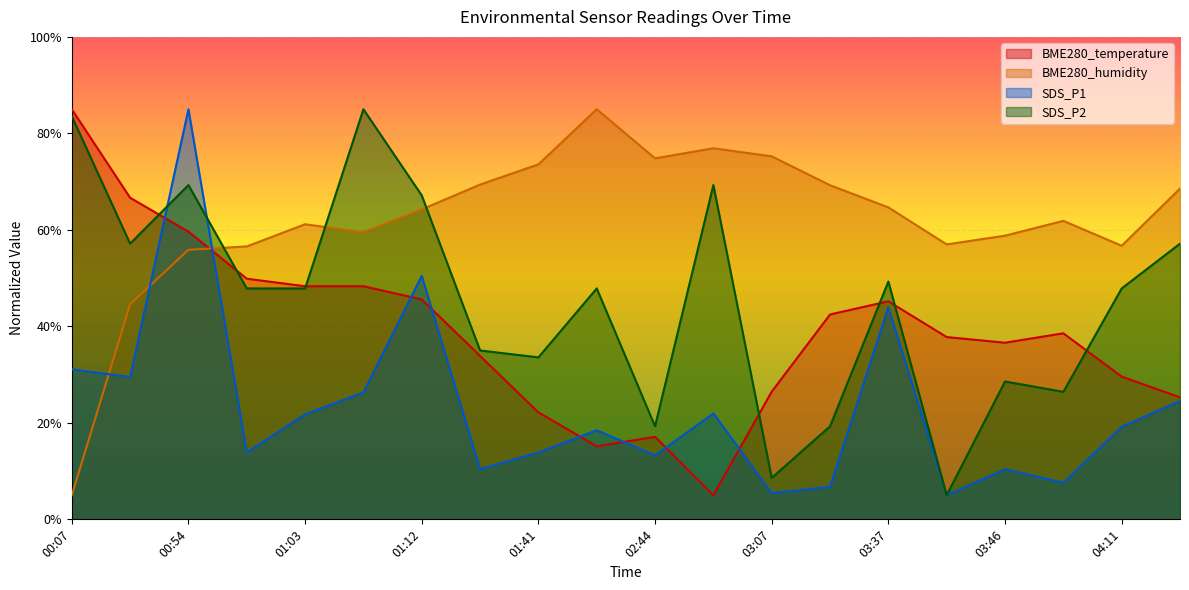

True or false: BME280_humidity and SDS_P2 intersect in this chart.

True